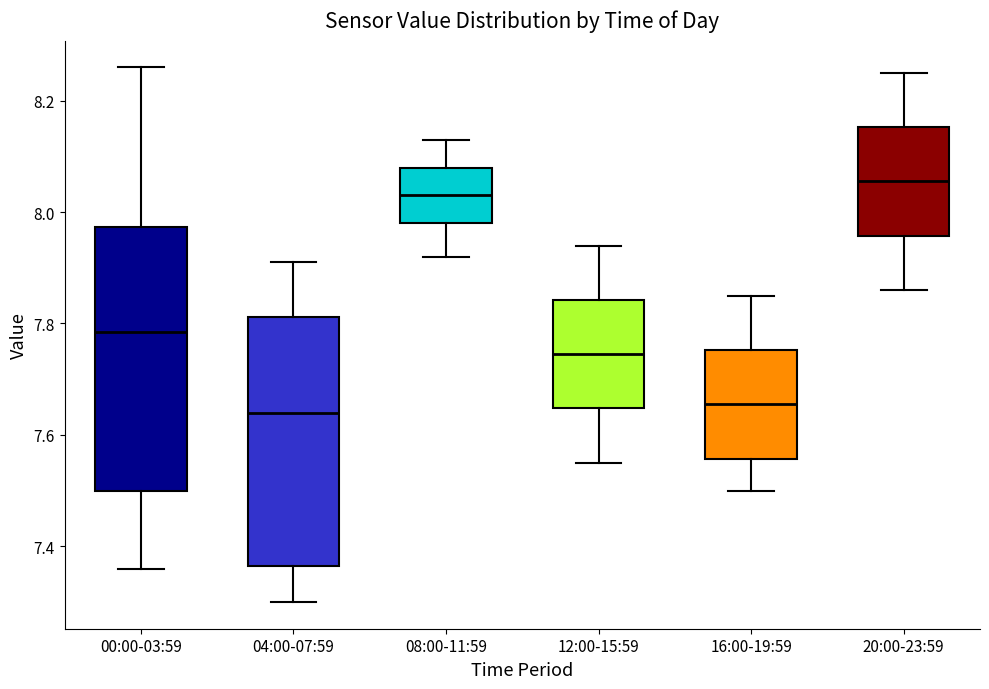

Where does the lower whisker of the box for 16:00-19:59 end on the y-axis? The values are not printed on the chart, so give them approximately, as read against the axis.

7.50